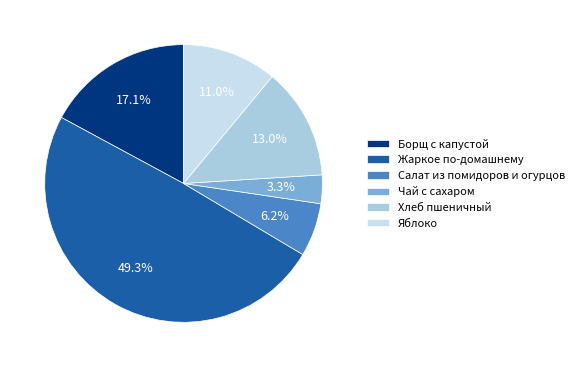

To the nearest percent, what portion does Хлеб пшеничный represent?

13%